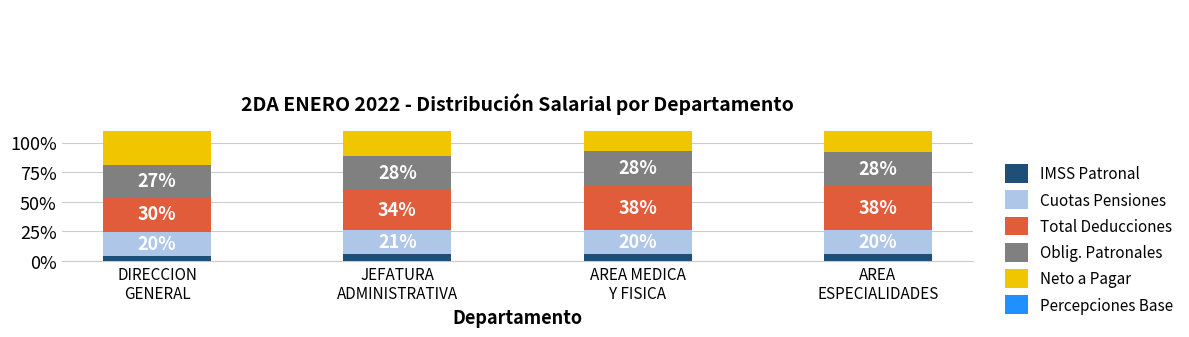

Rank the series at AREA
ESPECIALIDADES from lowest to highest value.

IMSS Patronal, Cuotas Pensiones, Oblig. Patronales, Total Deducciones, Neto a Pagar, Percepciones Base